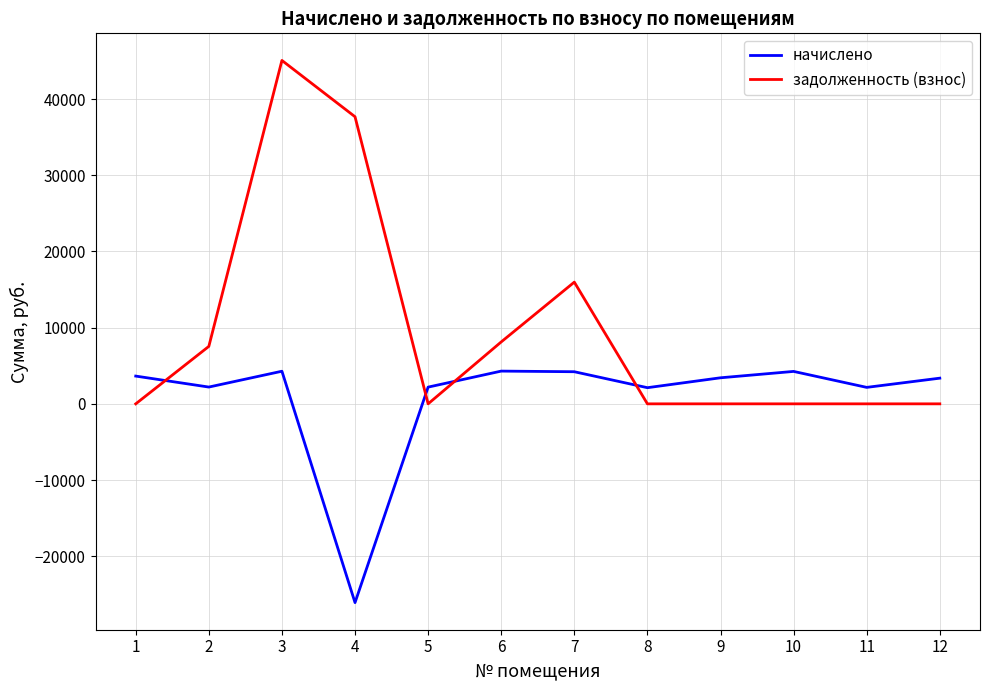

What is the sum of the начислено values at 11 and 4?

-23928.1